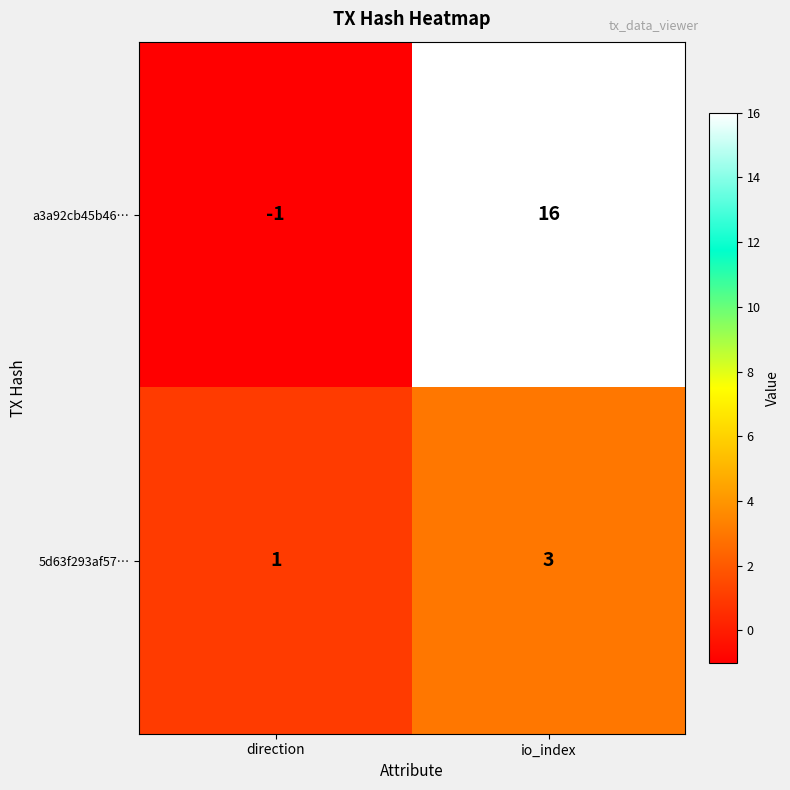

What is the maximum value shown in the chart?

16